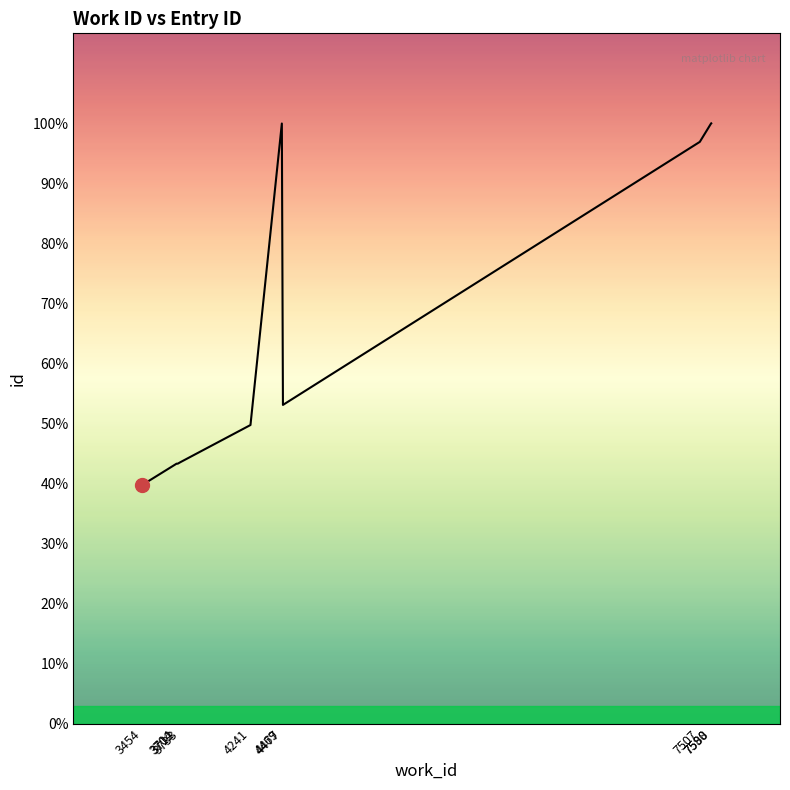

Does the chart have visible grid lines?

No